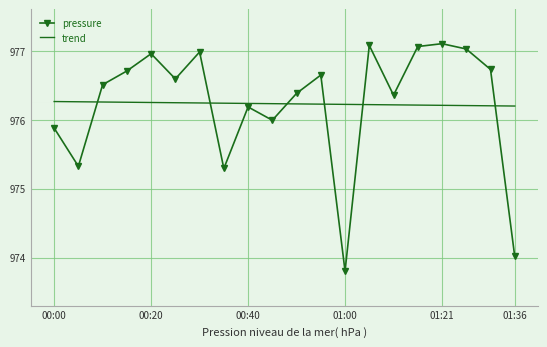

How many times do pressure and trend cross each other?

6